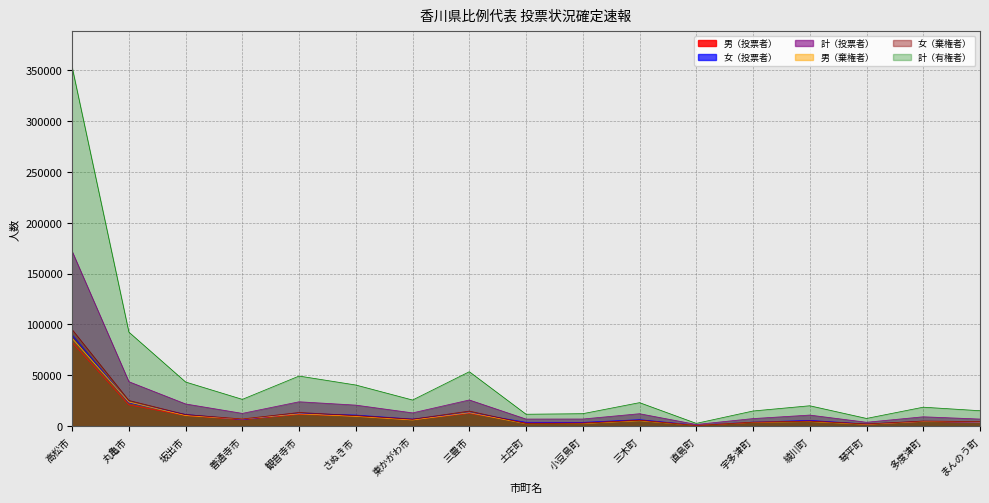

What is the label of the 16th point from the left?

多度津町